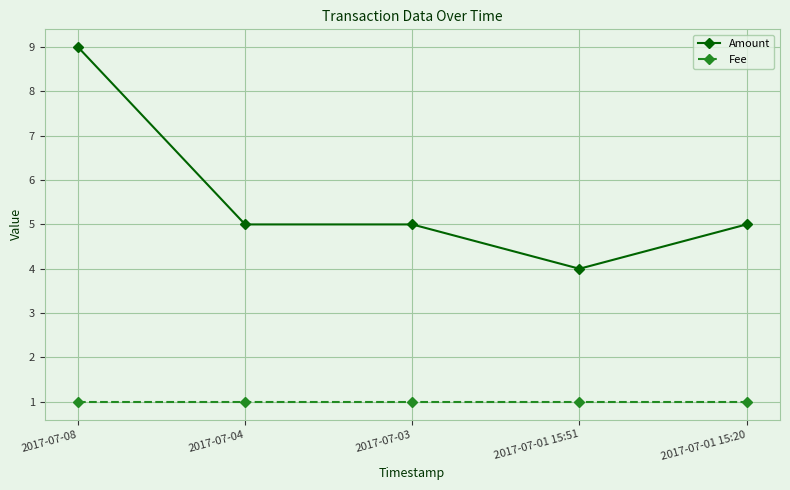

True or false: Fee has more than 2 points higher than both neighbors.

False